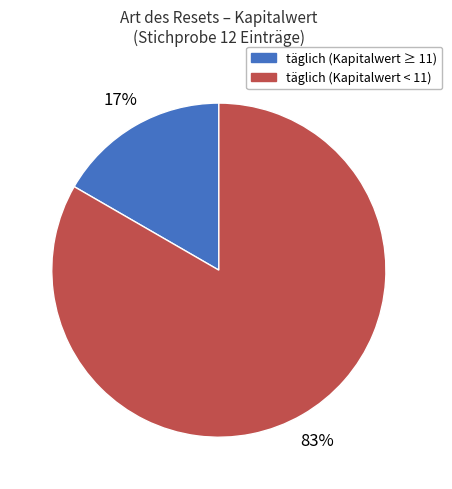

Does any single category account for the majority?

Yes